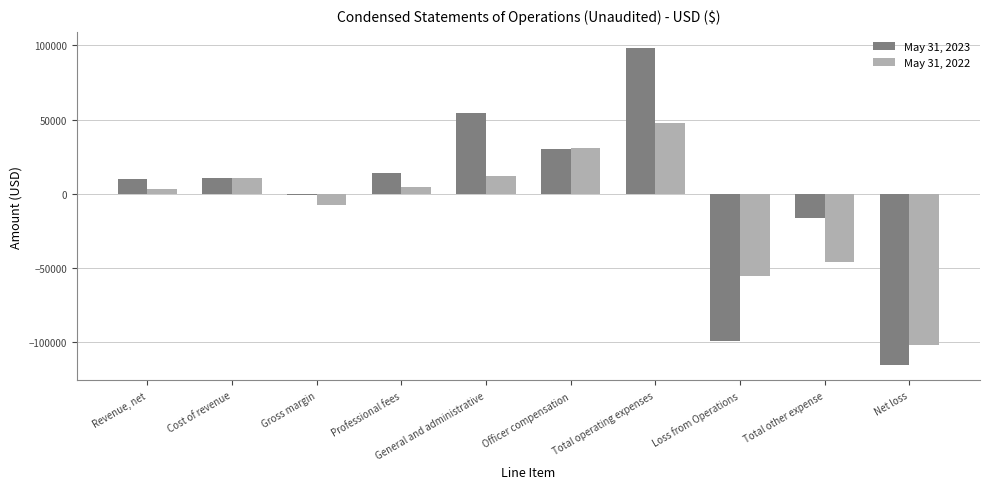

Which label corresponds to the largest value in the chart?

Total operating expenses